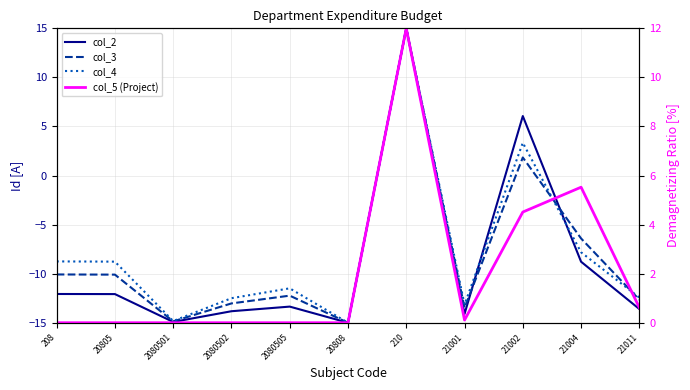

Rank the series at 210 from highest to lowest value.

col_2, col_3, col_4, col_5 (Project)